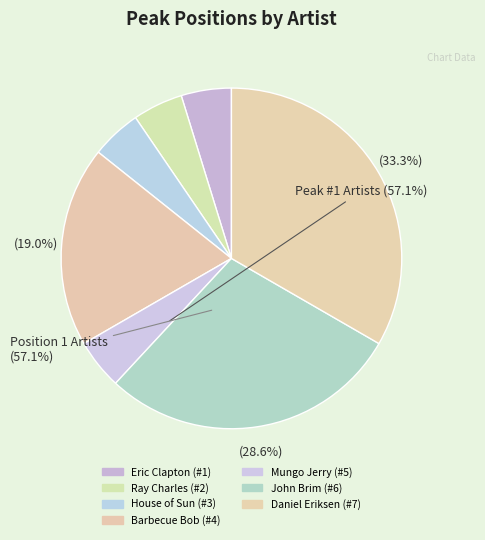

To the nearest percent, what is the average slice percentage?

14%